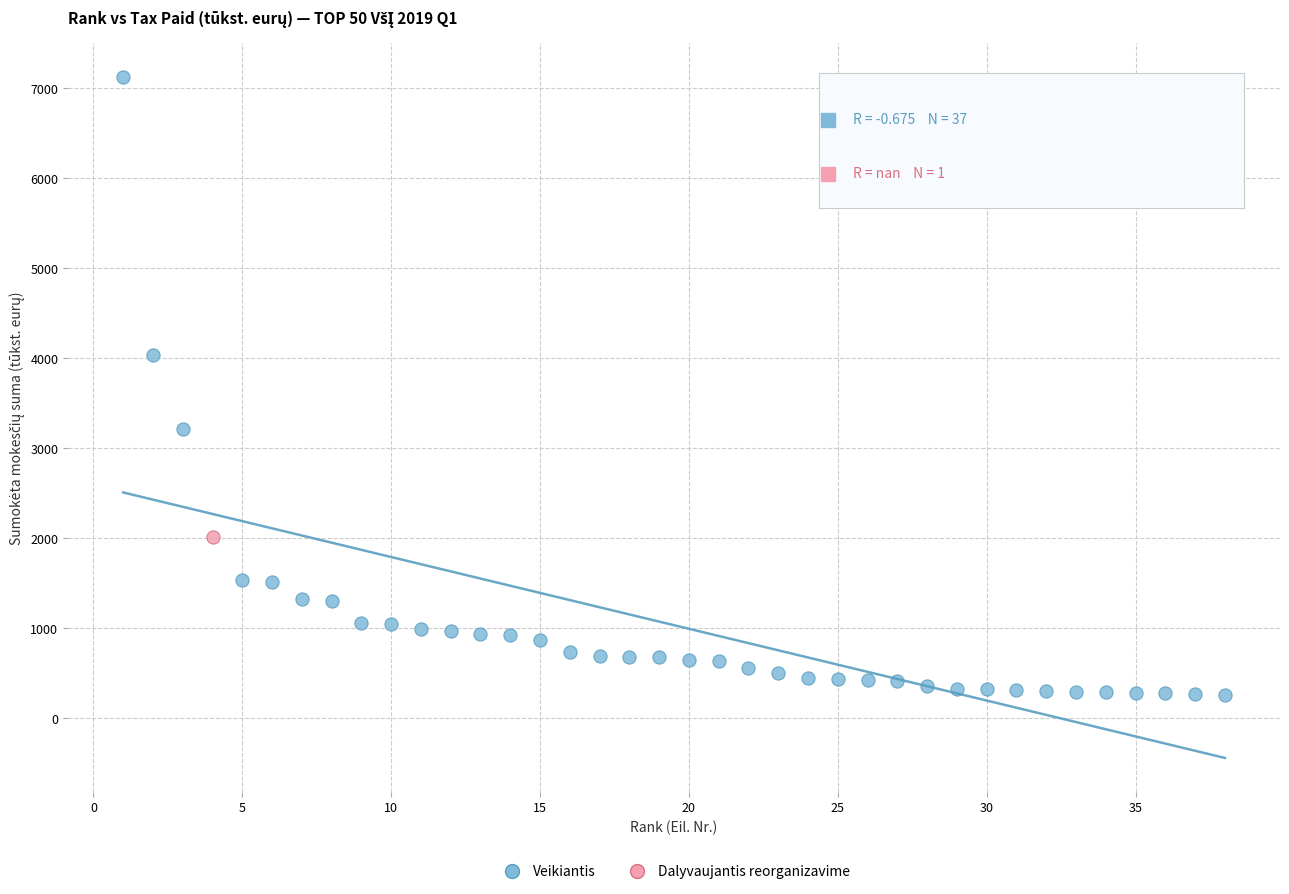

What are all the series names shown in the legend?

Veikiantis, Dalyvaujantis reorganizavime